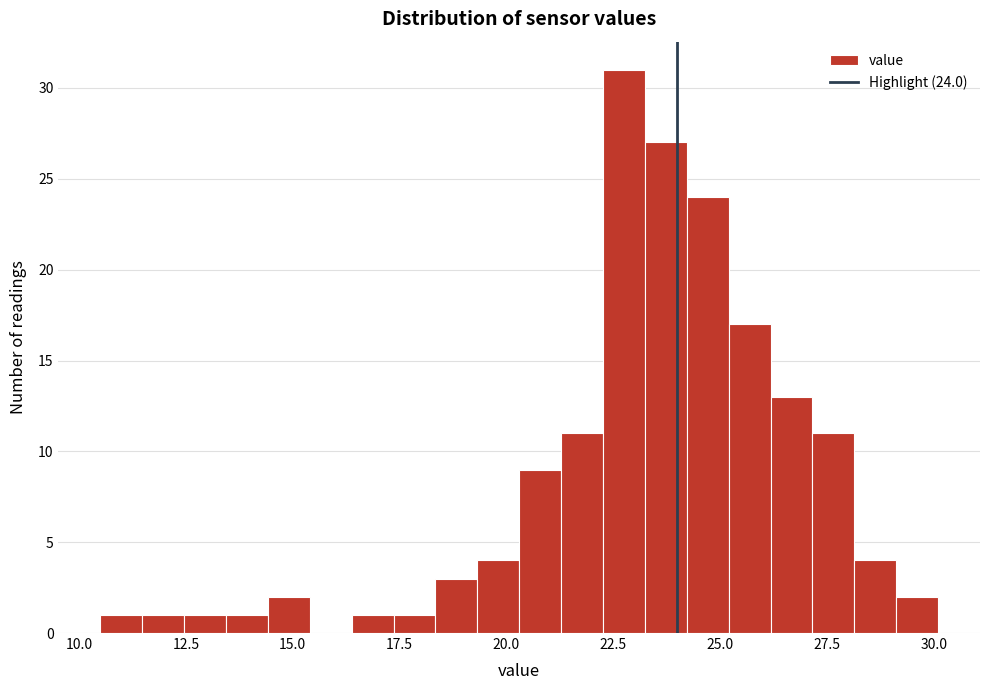

Read against the x-axis, roughly where is the centre of the tallest bar?

23.0